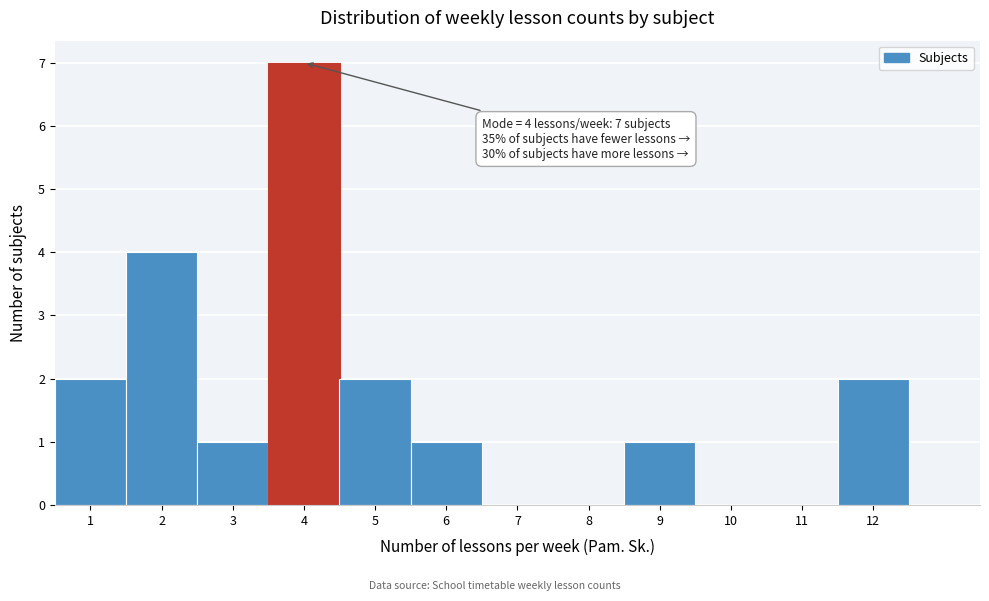

Which range on the x-axis has the tallest bar?

3.5 to 4.5